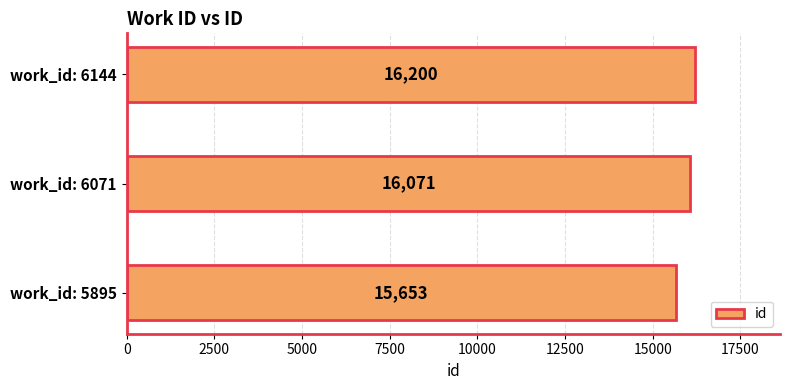

List the labels in order of value, smallest first.

work_id: 5895, work_id: 6071, work_id: 6144